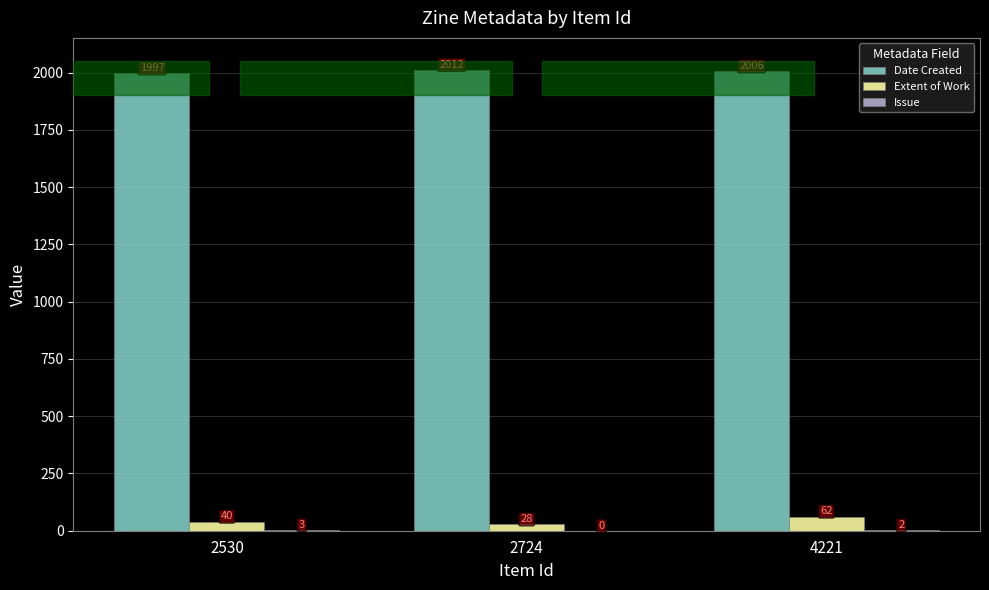

Which label corresponds to the largest value in the chart?

2724